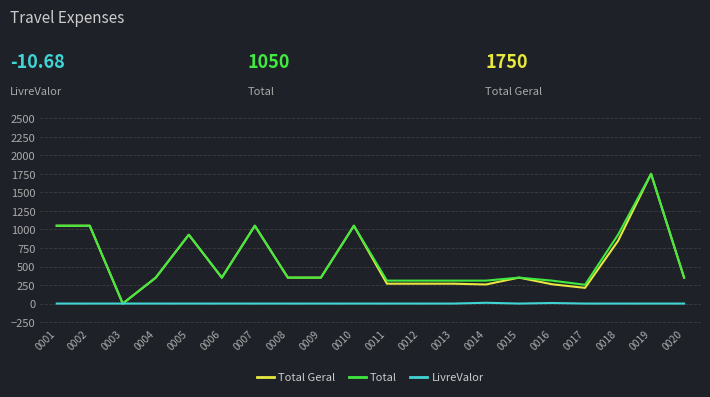

What is the sum of the Total values at 0002 and 0011?

1359.5